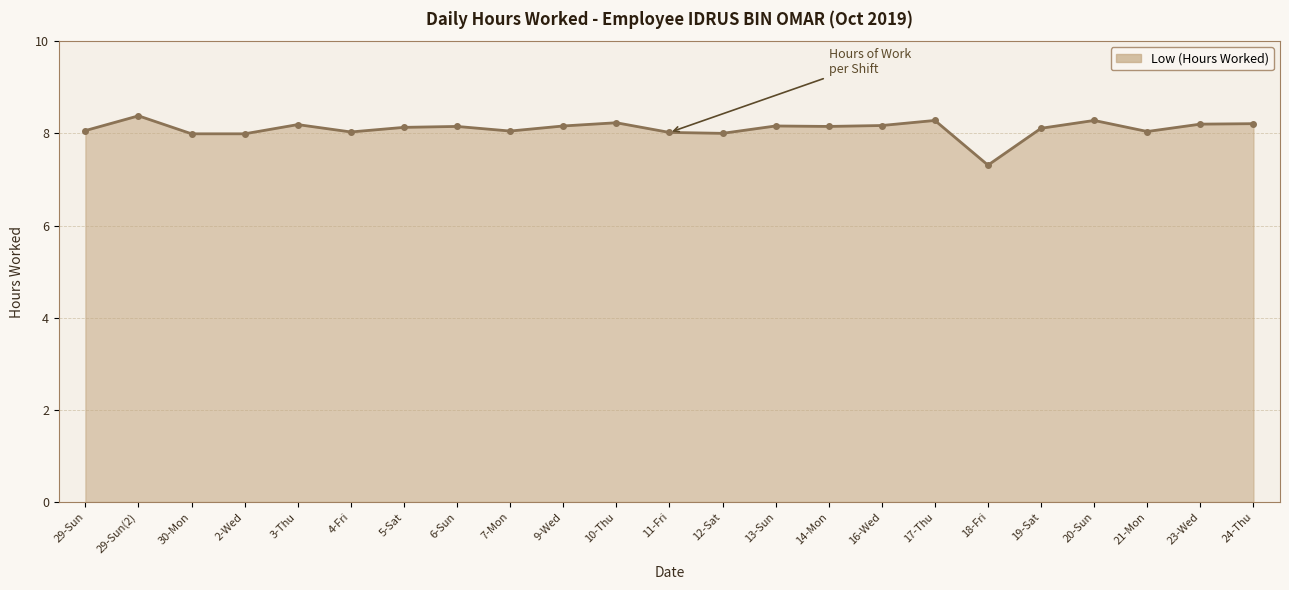

How many lines are shown in the chart?

1